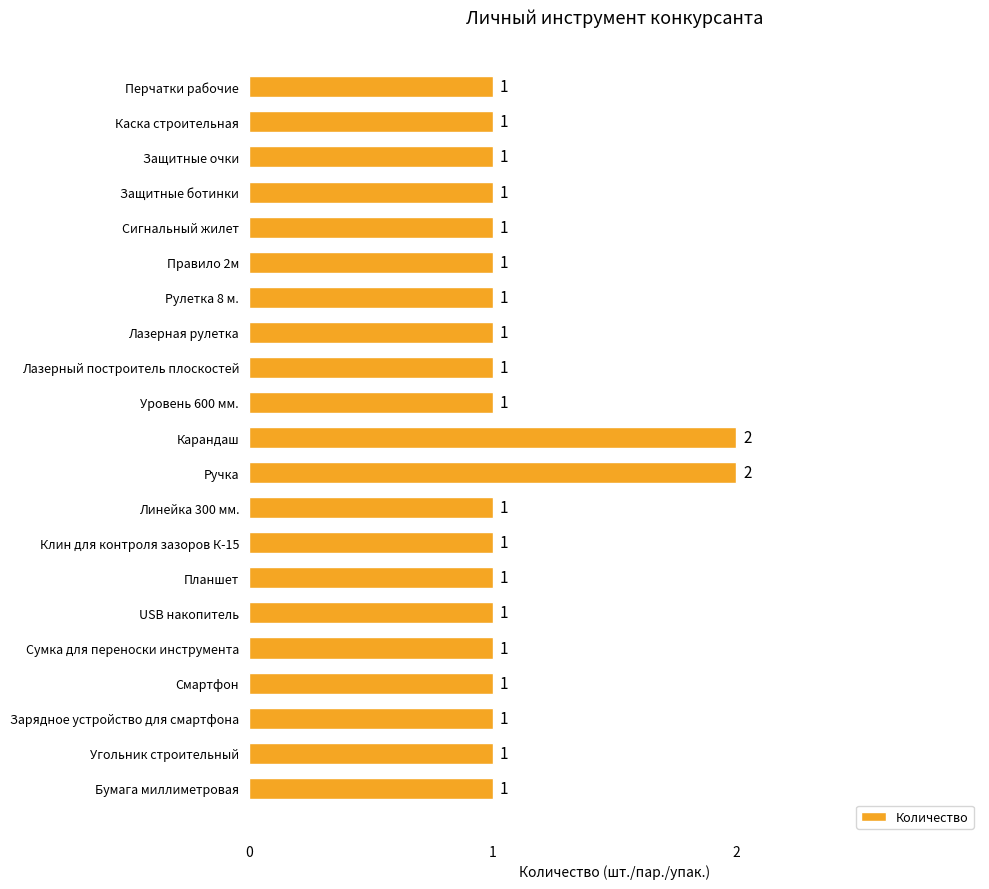

What is the label of the 20th bar from the bottom?

Каска строительная